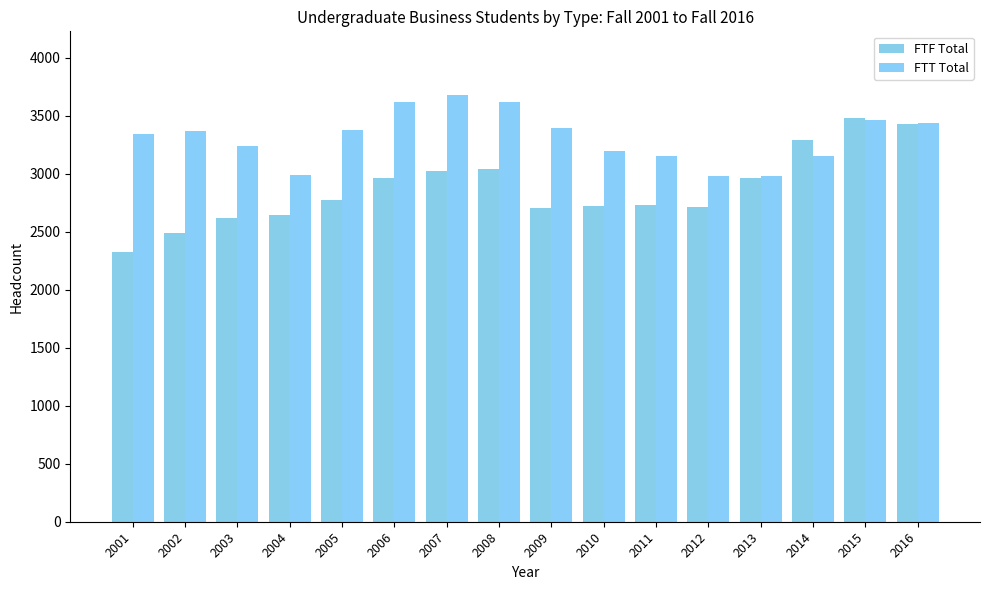

What is the total value across all series at 2005?

6154